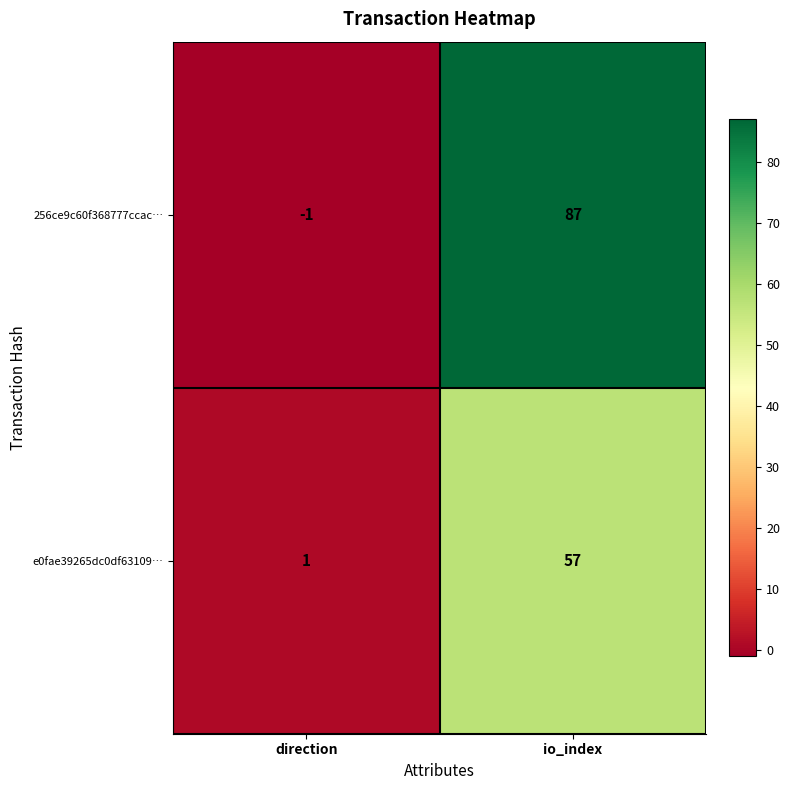

What is the sum of all 256ce9c60f368777ccac… values?

86